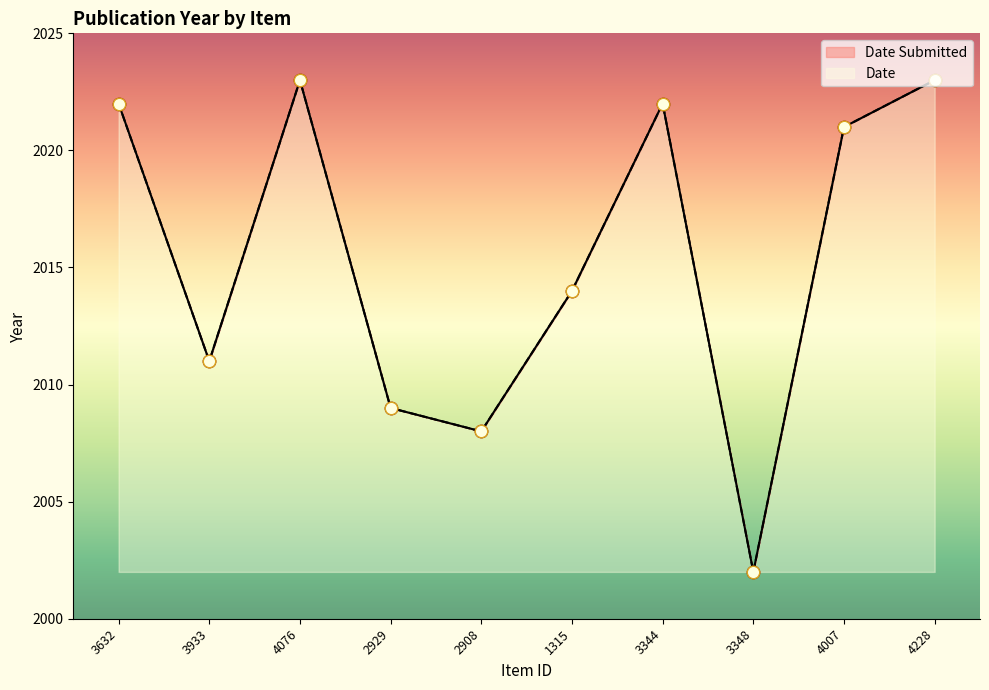

Is the value of Date Submitted at 2929 greater than the value of Date at 4076?

No